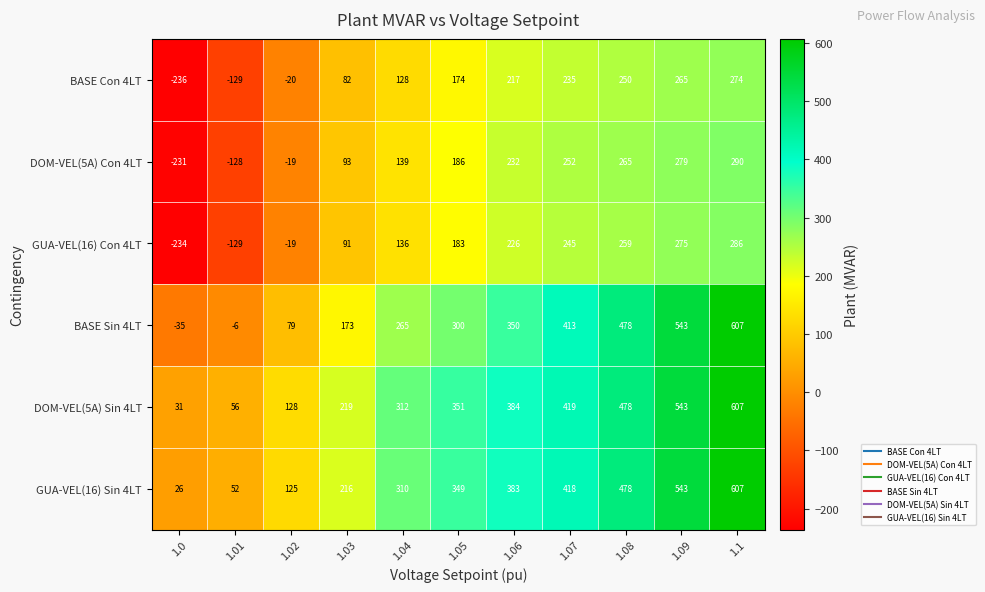

What is the total value across all series at 1.01?

-284